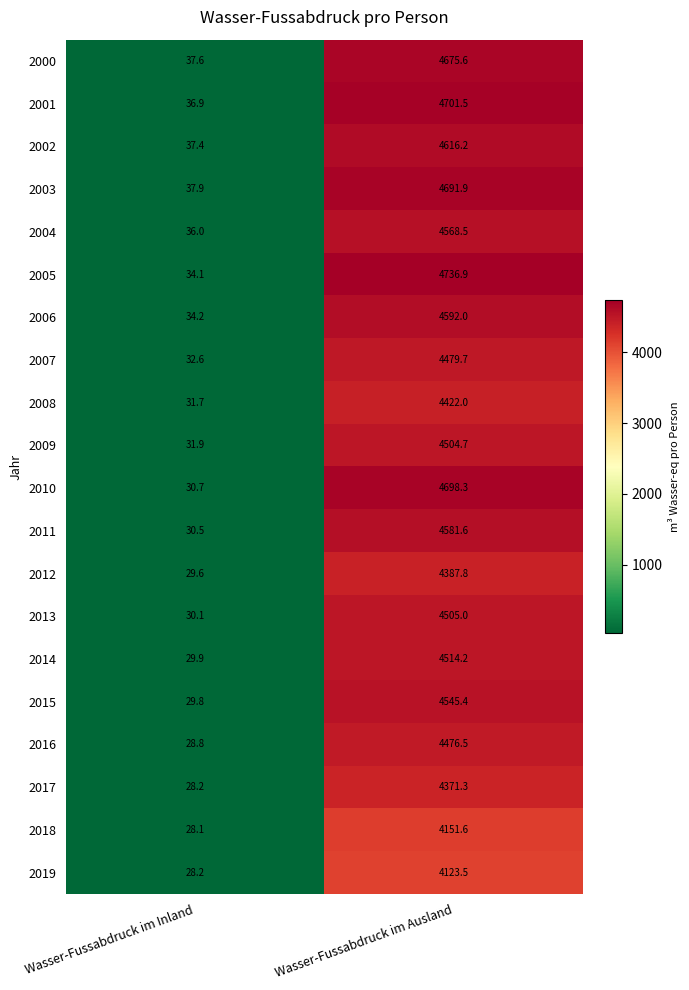

What is the greatest value displayed?

4736.9